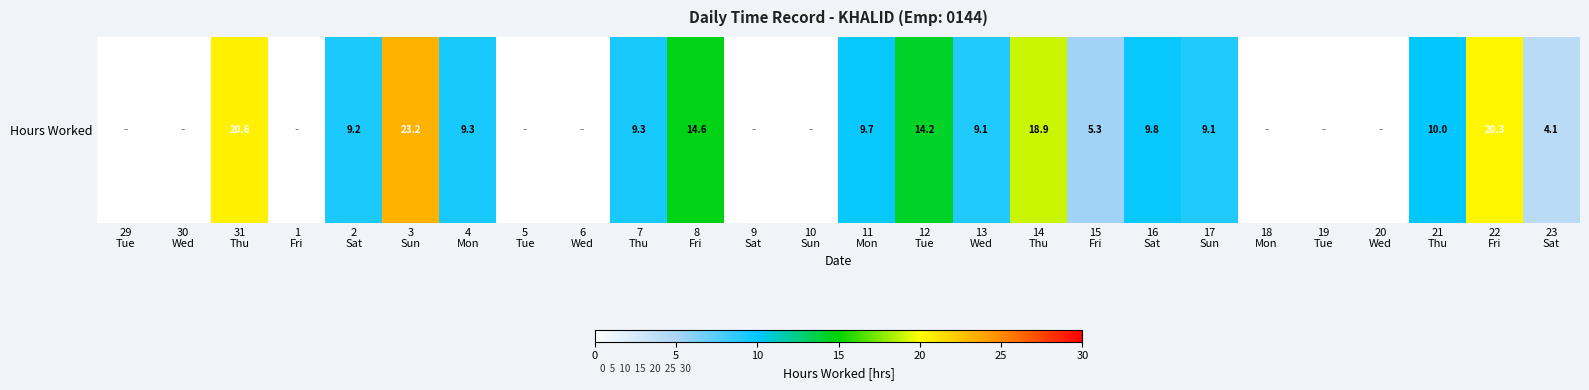

Between 8
Fri and 21
Thu, which is larger?

8
Fri